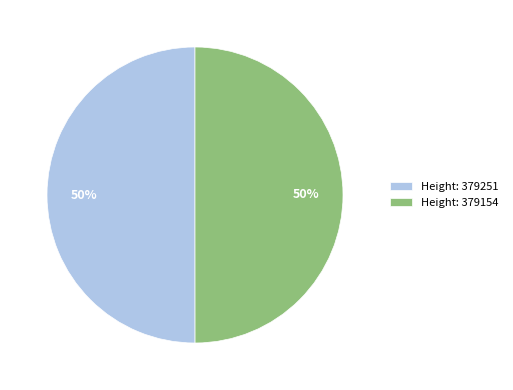

Approximately how many times larger is the value at Height: 379154 compared to Height: 379251?

1.0